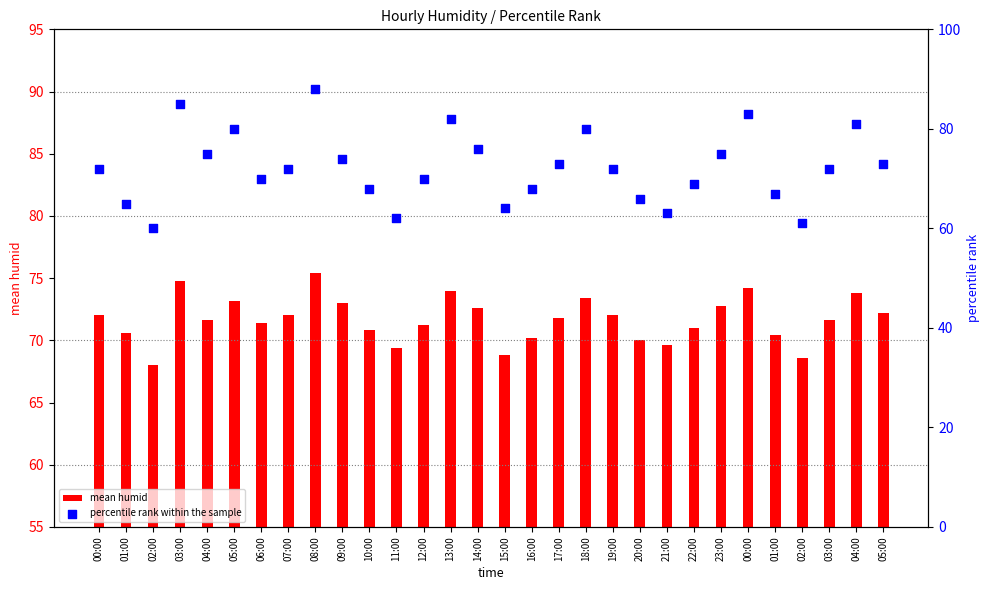

At which category is the sum across all series the highest?

08:00